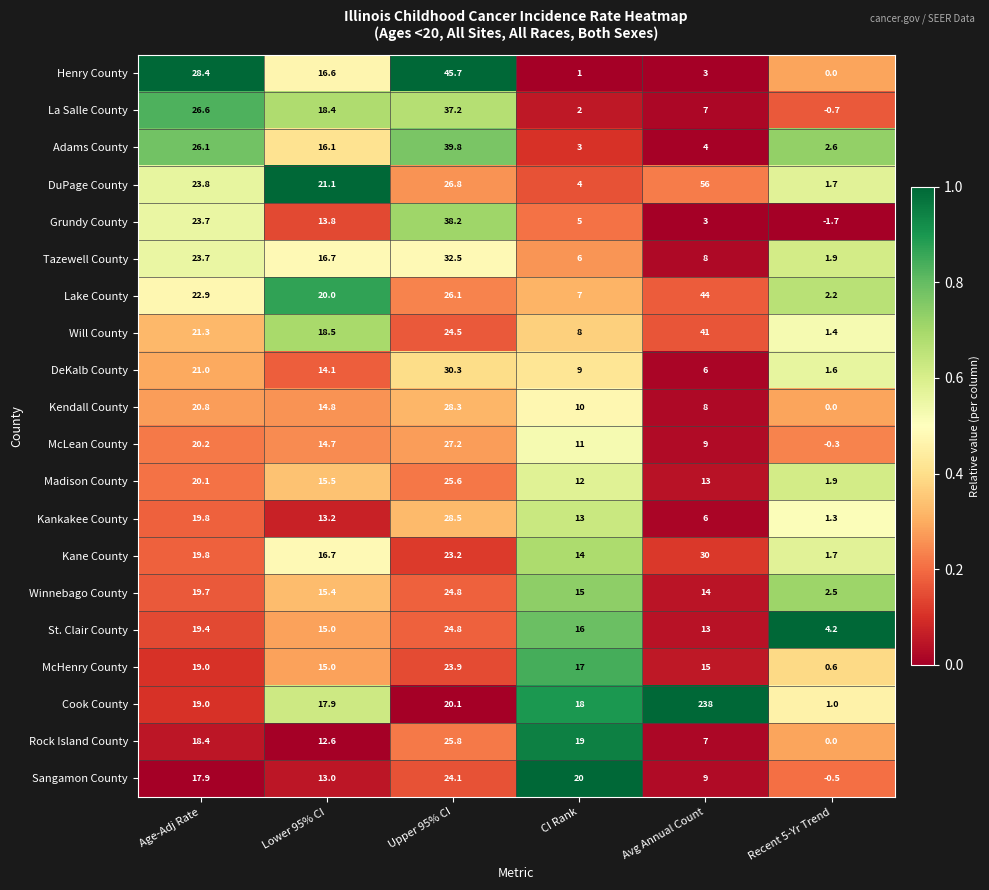

The value of Tazewell County at Age-Adj Rate is 23.7. True or false?

True